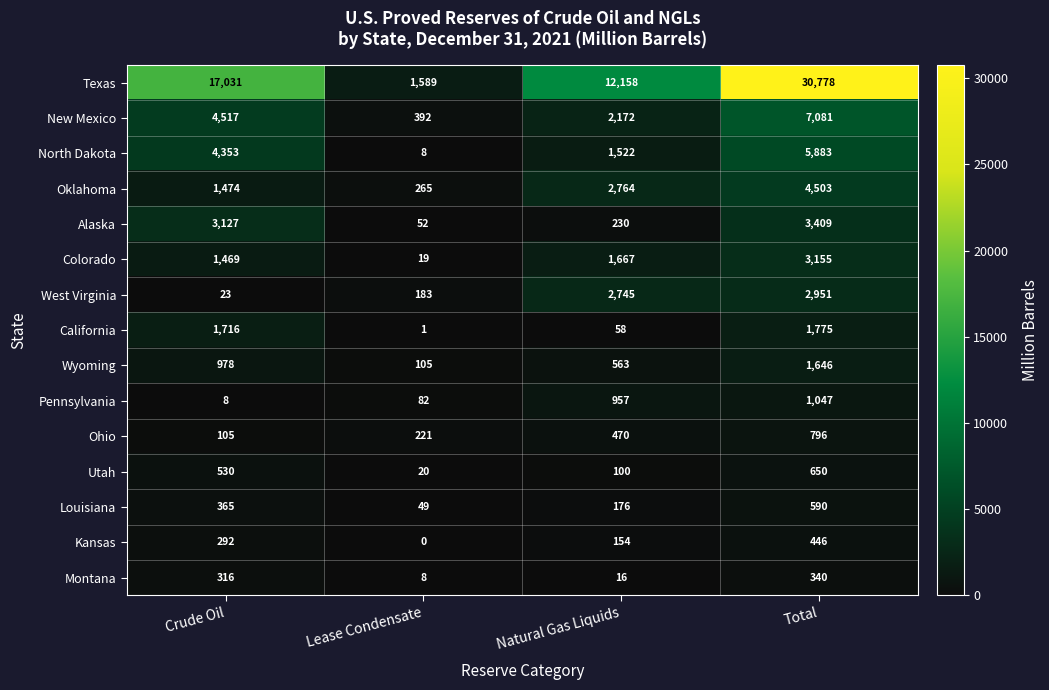

Between Lease Condensate and Total, which series saw the biggest shift?

Texas